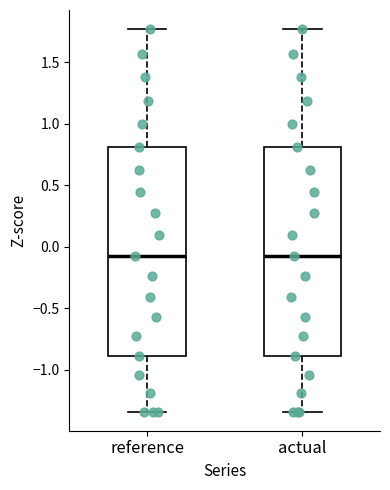

Reading left to right, transcribe this box plot: for each box, give where its median line is, the range the box spans, and where its two whiskers end, as read against the y-axis. The values are not printed on the chart, so give them approximately, as read against the axis.

reference: median -0.05, box -0.90 to 0.80, whiskers -1.35 to 1.75
actual: median -0.05, box -0.90 to 0.80, whiskers -1.35 to 1.75